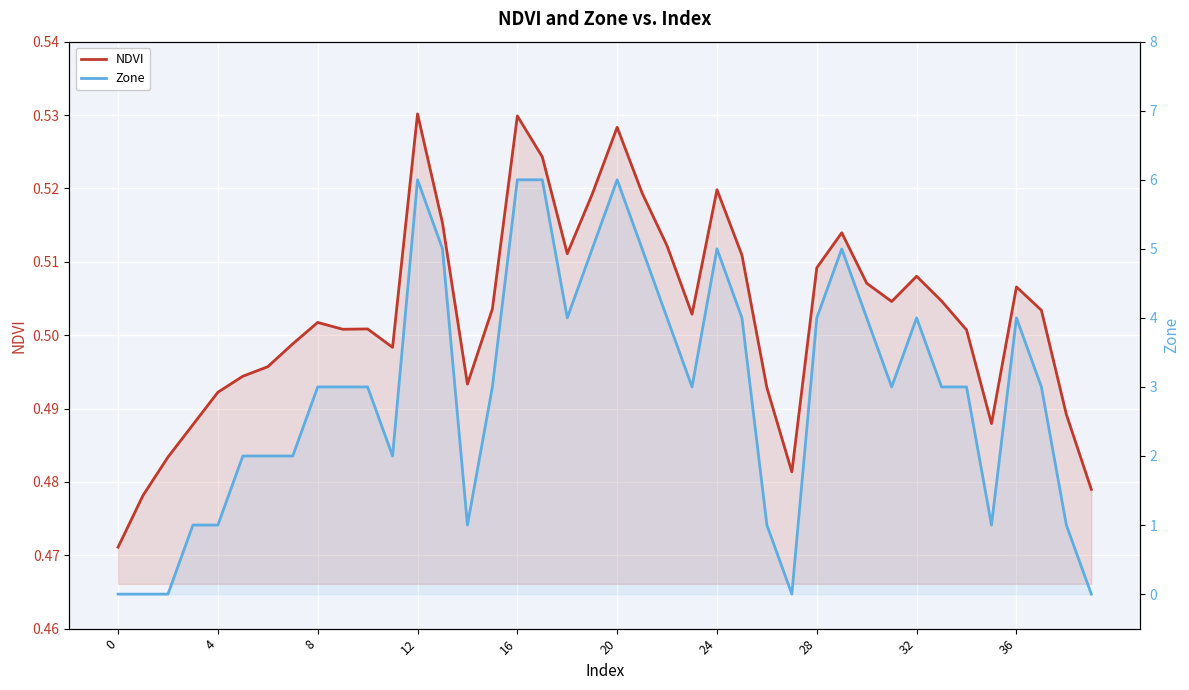

The value of NDVI at 8 is 0.5. True or false?

True